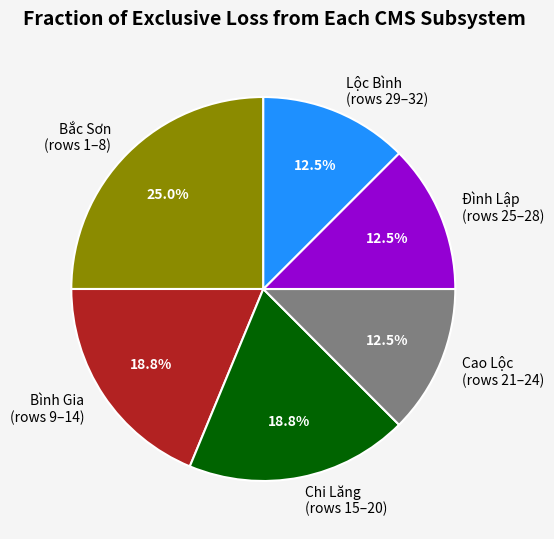

Which has a higher value, Bắc Sơn (rows 1–8) or Lộc Bình (rows 29–32)?

Bắc Sơn (rows 1–8)